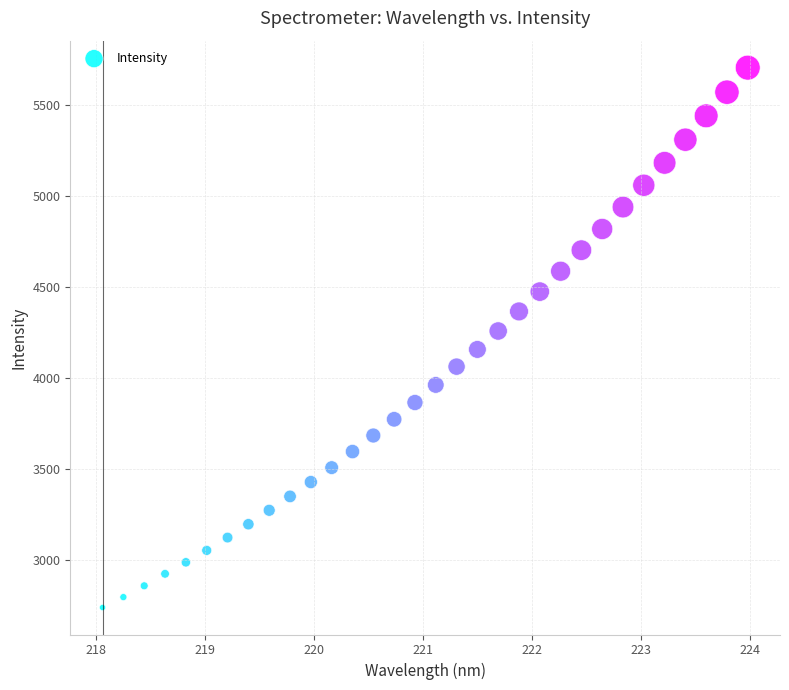

What is the range of Y values (max minus min)?

2966.4